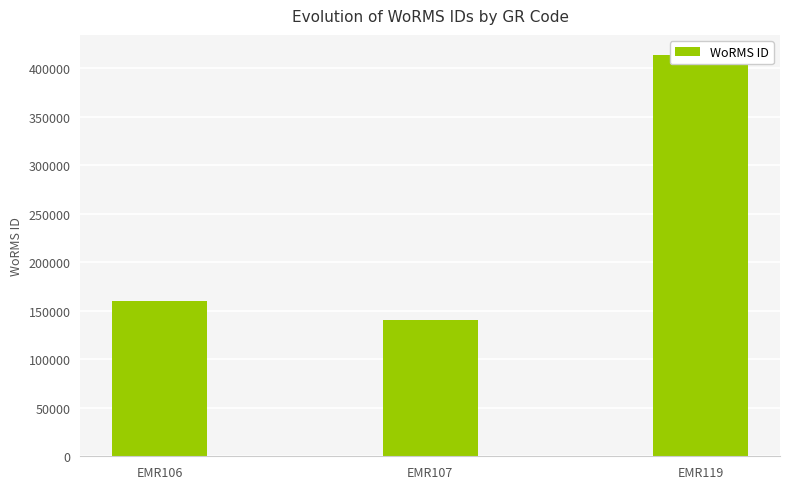

Which has a higher value, EMR119 or EMR106?

EMR119